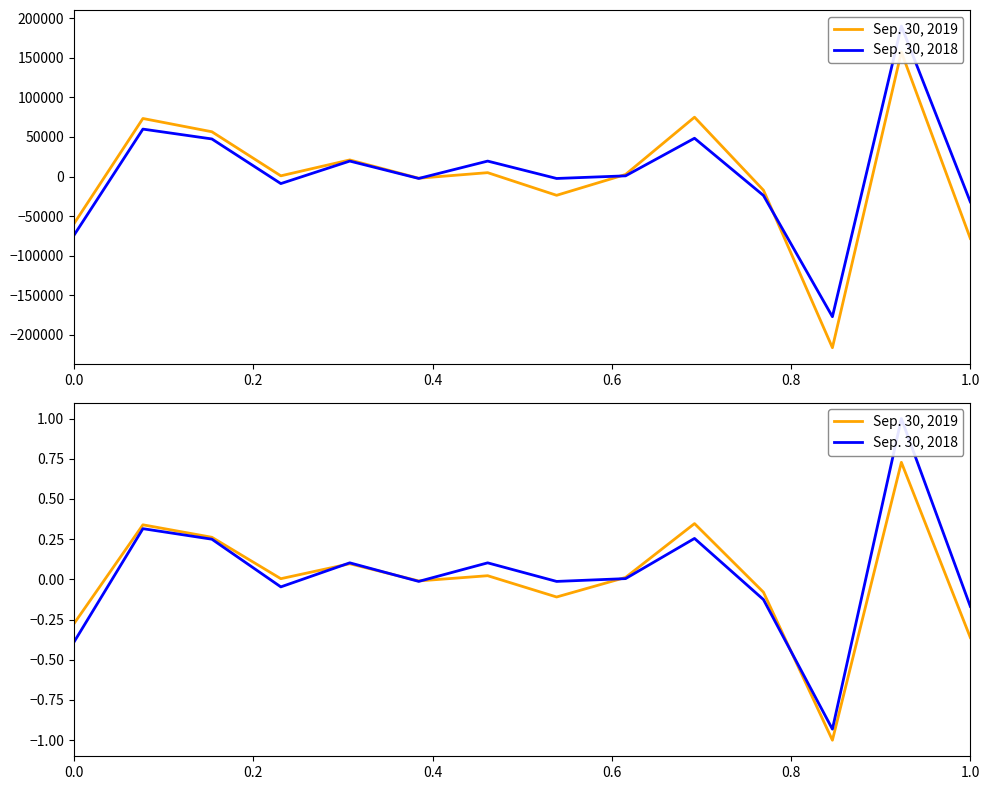

Is the value of Sep. 30, 2018 at 0.8 greater than the value of Sep. 30, 2019 at 13?

Yes